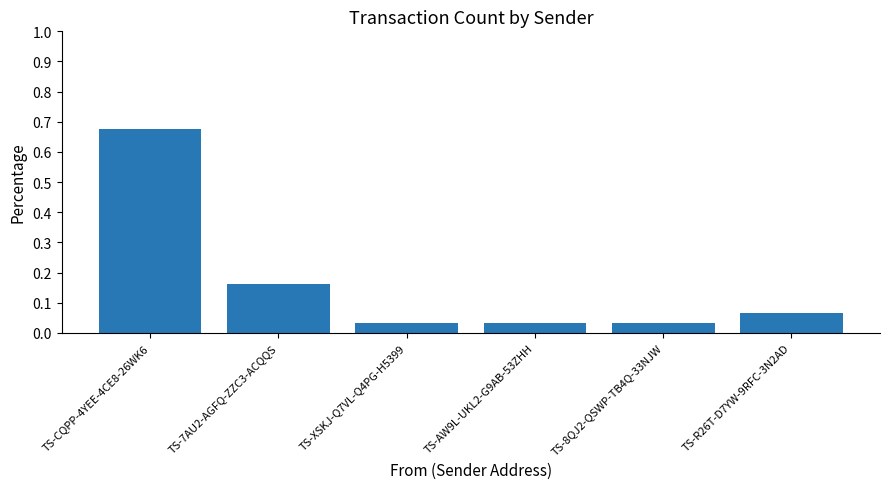

What is the difference between the maximum and second lowest values?

0.6